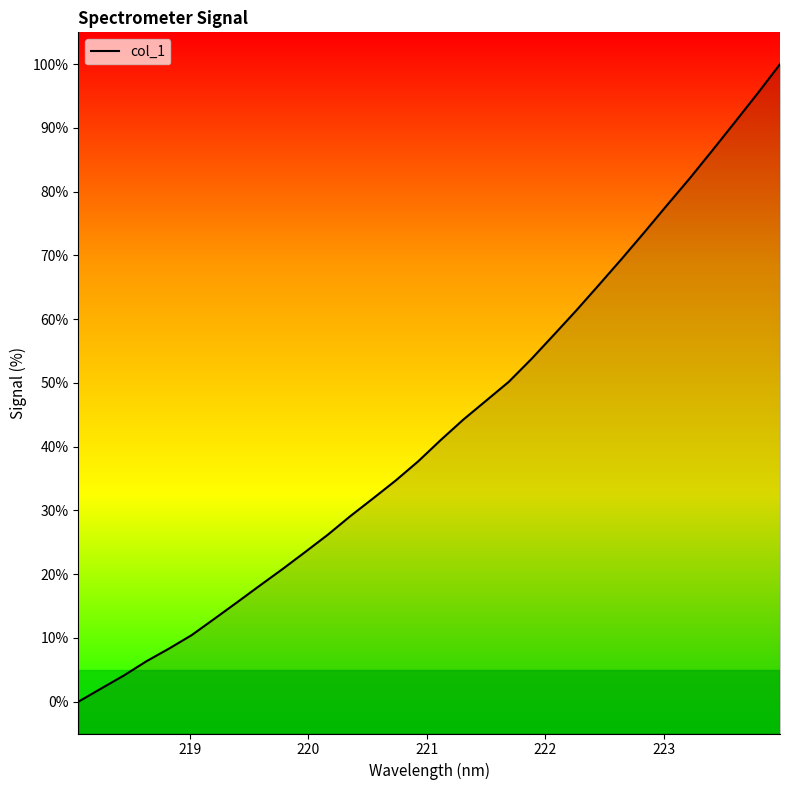

What is the label of the 2nd point from the right?

223.7895